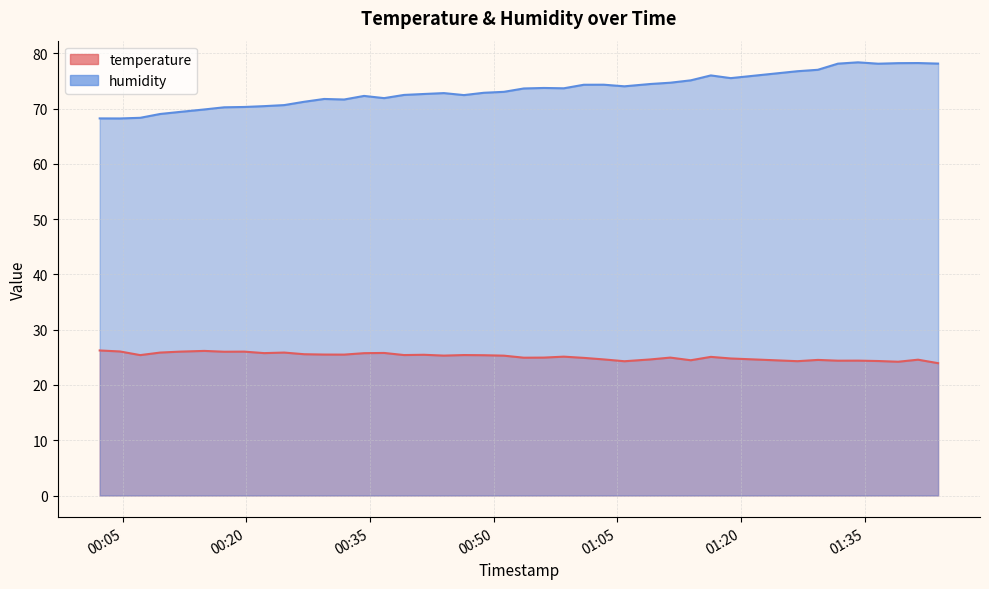

What is the total value across all series at 2023-08-20T01:03:21?

99.0